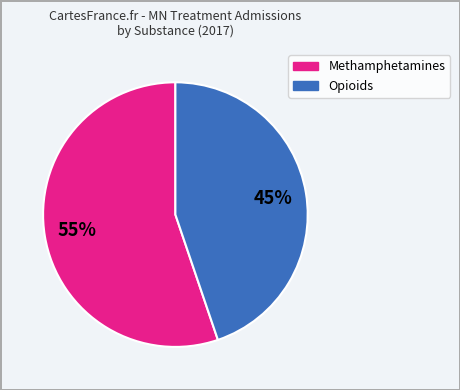

Is there a majority slice in this chart?

Yes